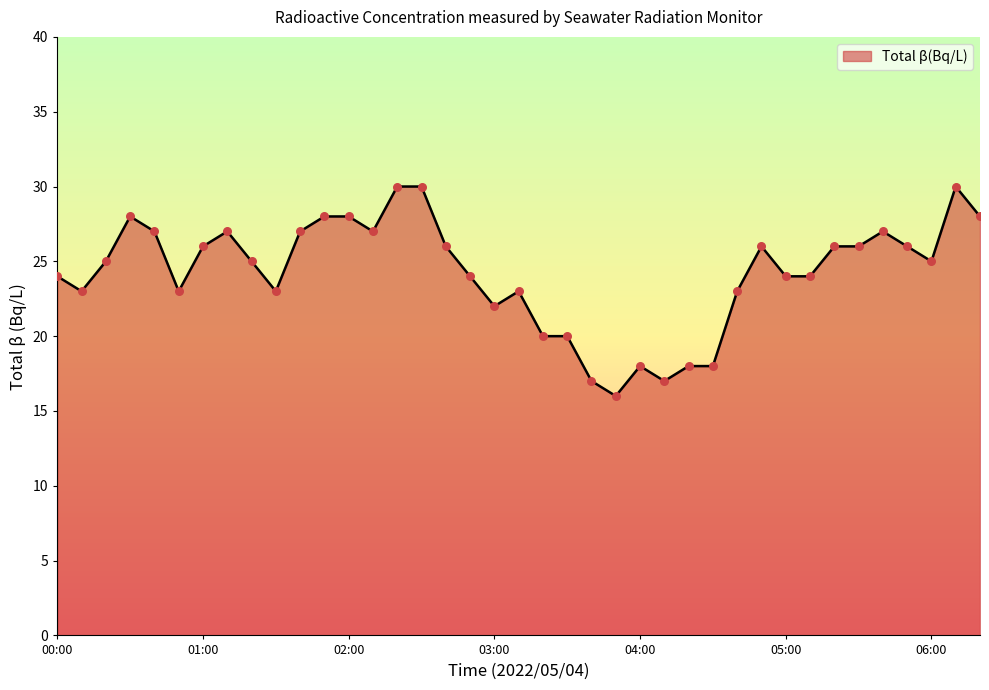

What is the difference between the maximum and minimum values?

14